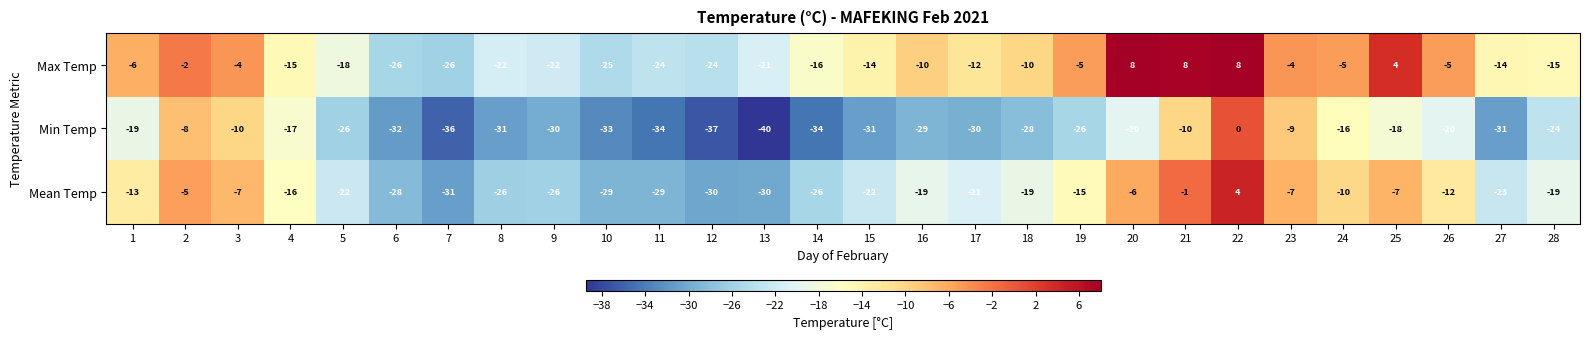

What is the maximum value shown in the chart?

8